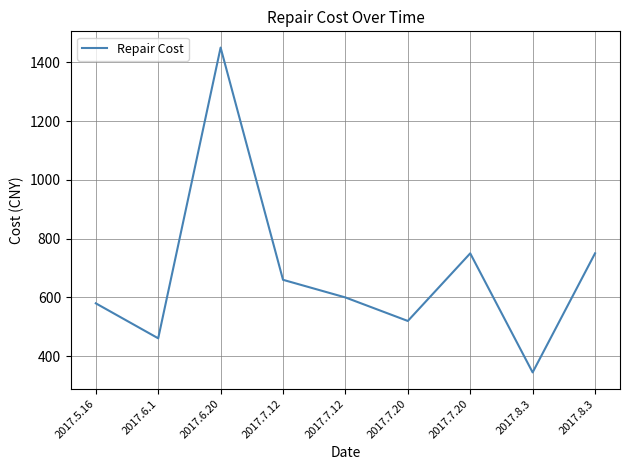

What is the label of the 8th point from the left?

2017.8.3